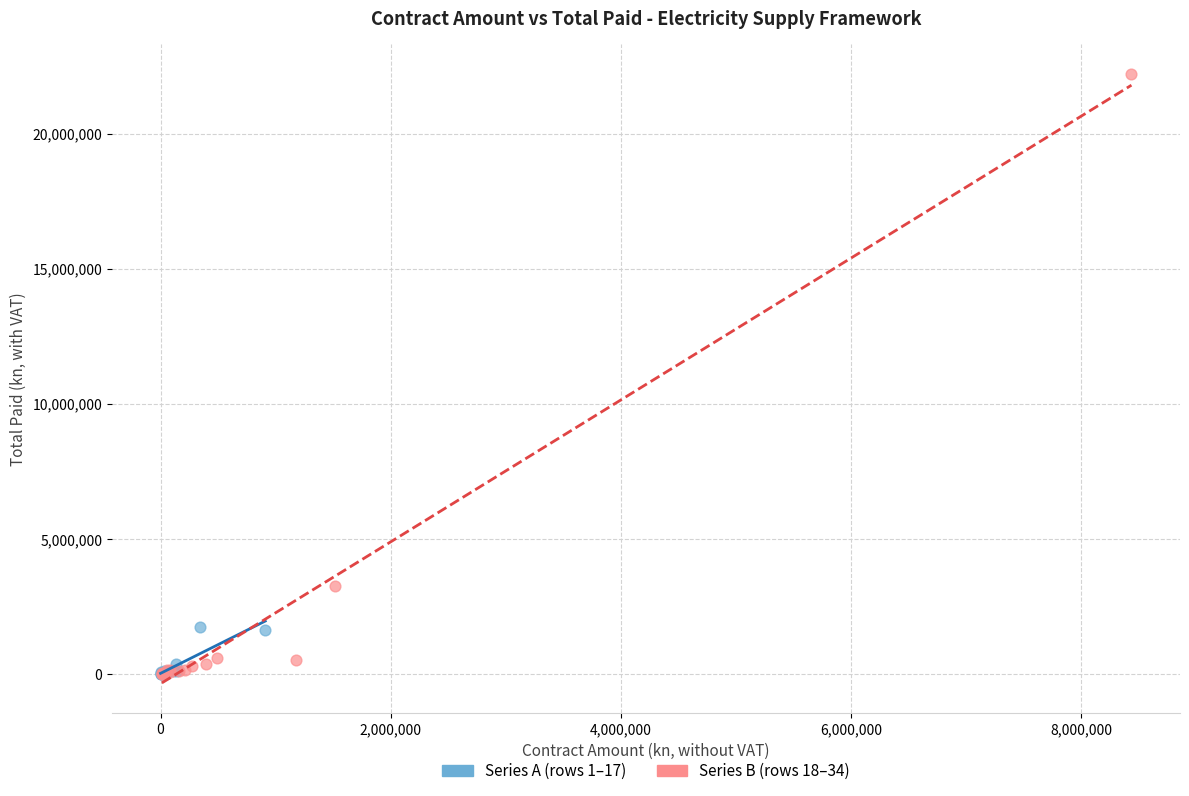

Which series has the largest Y range (max minus min)?

Series B (rows 18–34)